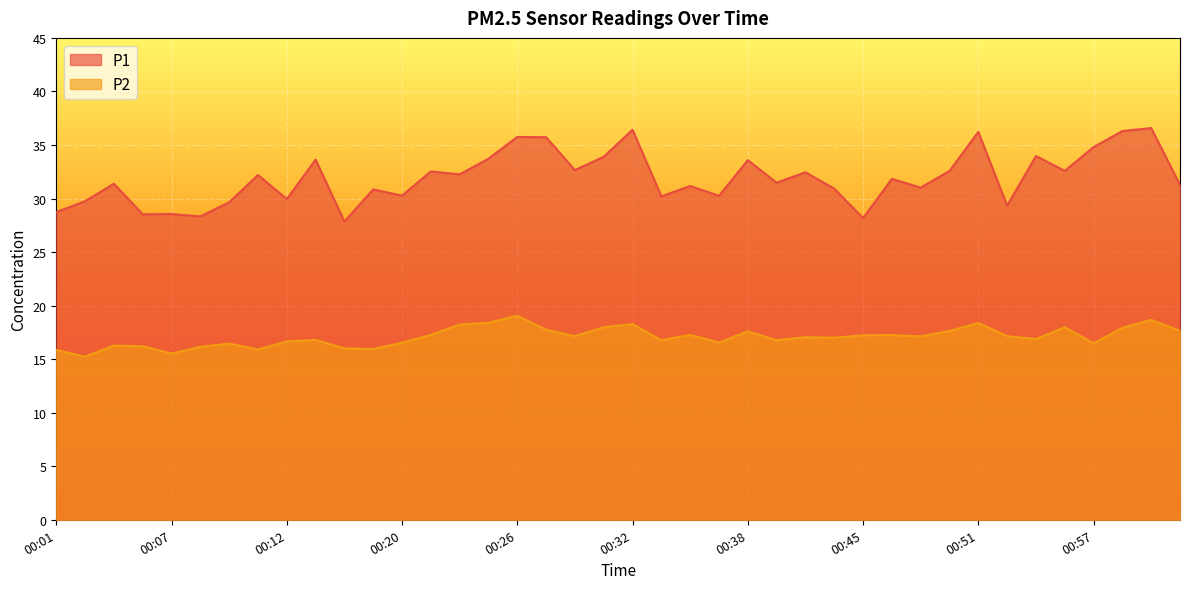

What is the value of the P2 point at the 10th from the left?

16.8